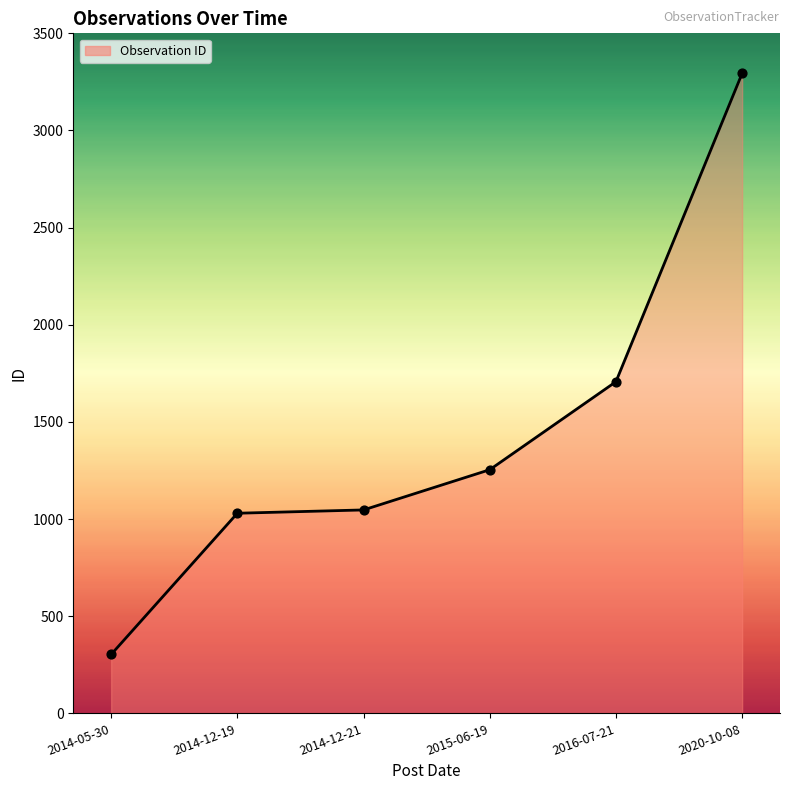

What is the ratio of the value at 2016-07-21 to the value at 2014-12-21?

1.6